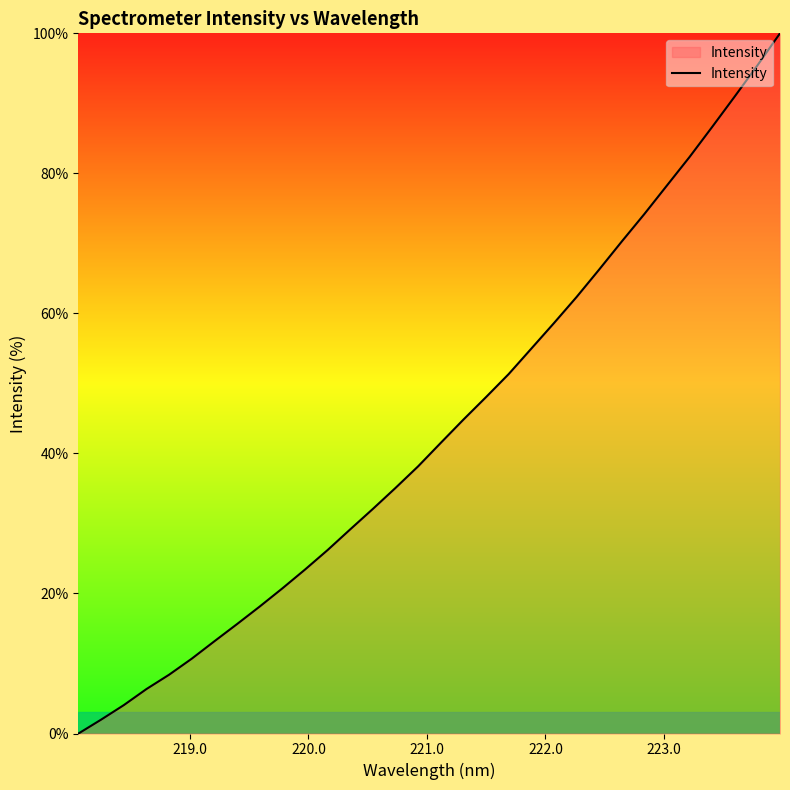

What is the maximum value shown in the chart?

100.0